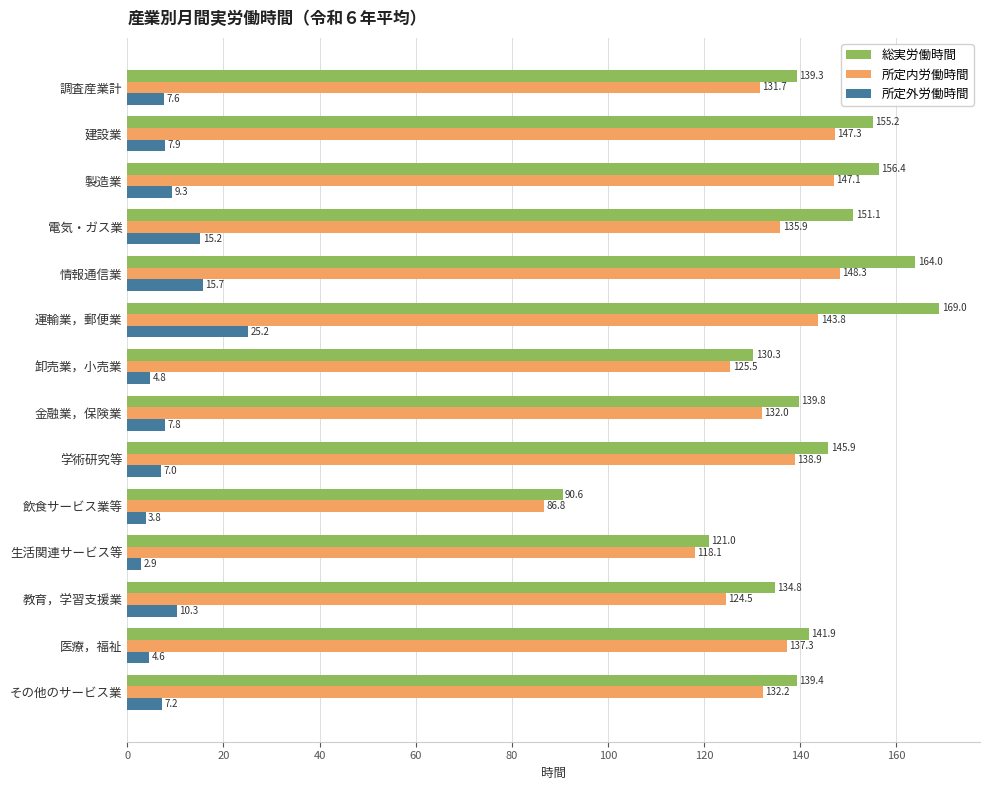

Which series has the largest range (max minus min)?

総実労働時間